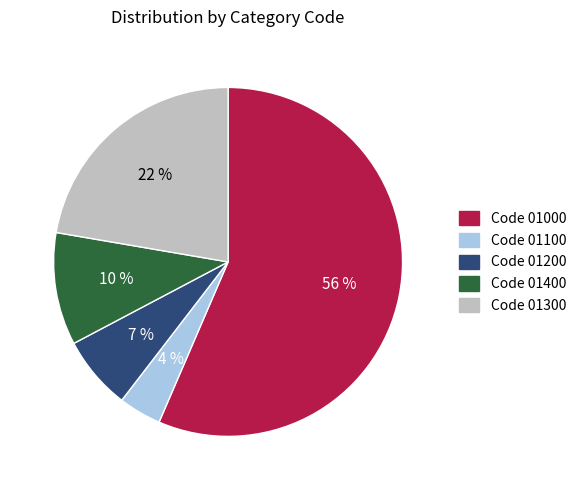

Is there a majority slice in this chart?

Yes